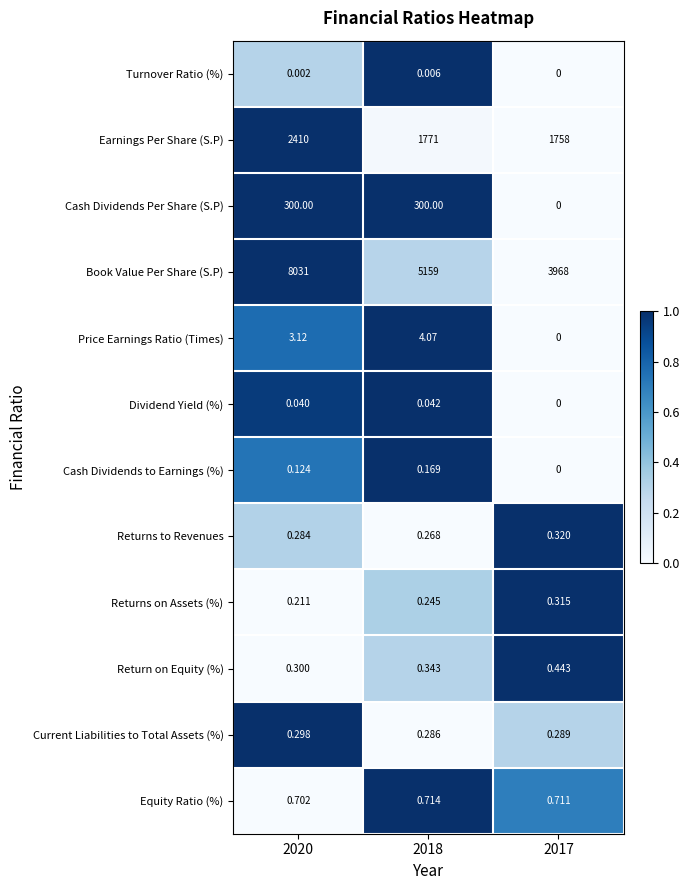

How many distinct data groups are displayed?

12